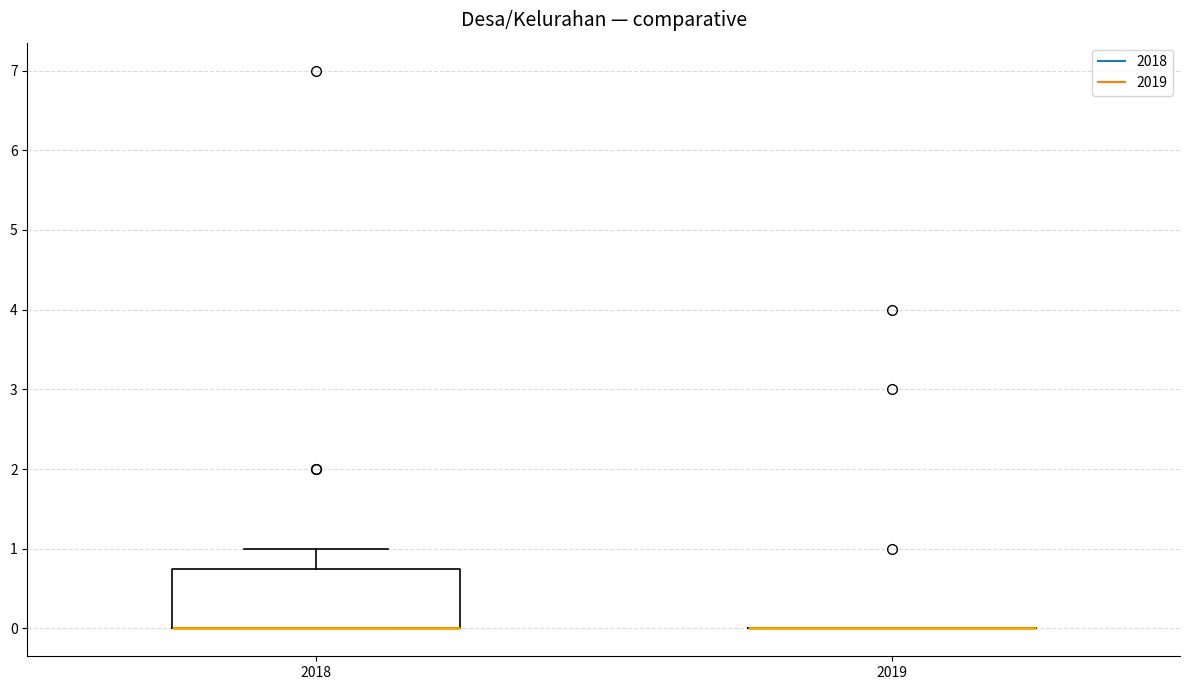

Reading left to right, read every box against the y-axis: the position of its median line, the range the box covers, and the ends of its whiskers. The values are not printed on the chart, so give them approximately, as read against the axis.

2018: median 0.0 (drawn on the box's lower edge), box 0.0 to 0.8, whiskers 0.0 to 1.0
2019: box collapsed to a line at 0.0, whiskers 0.0 to 0.0